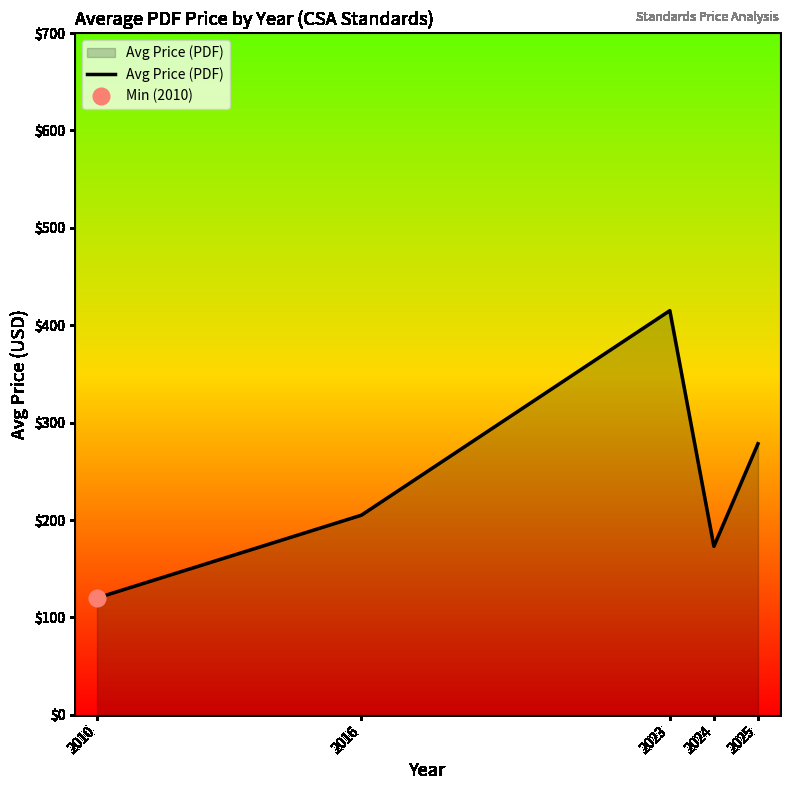

Reading left to right, extract all data points from this chart.

120.0	205.0	415.0	173.0	278.3